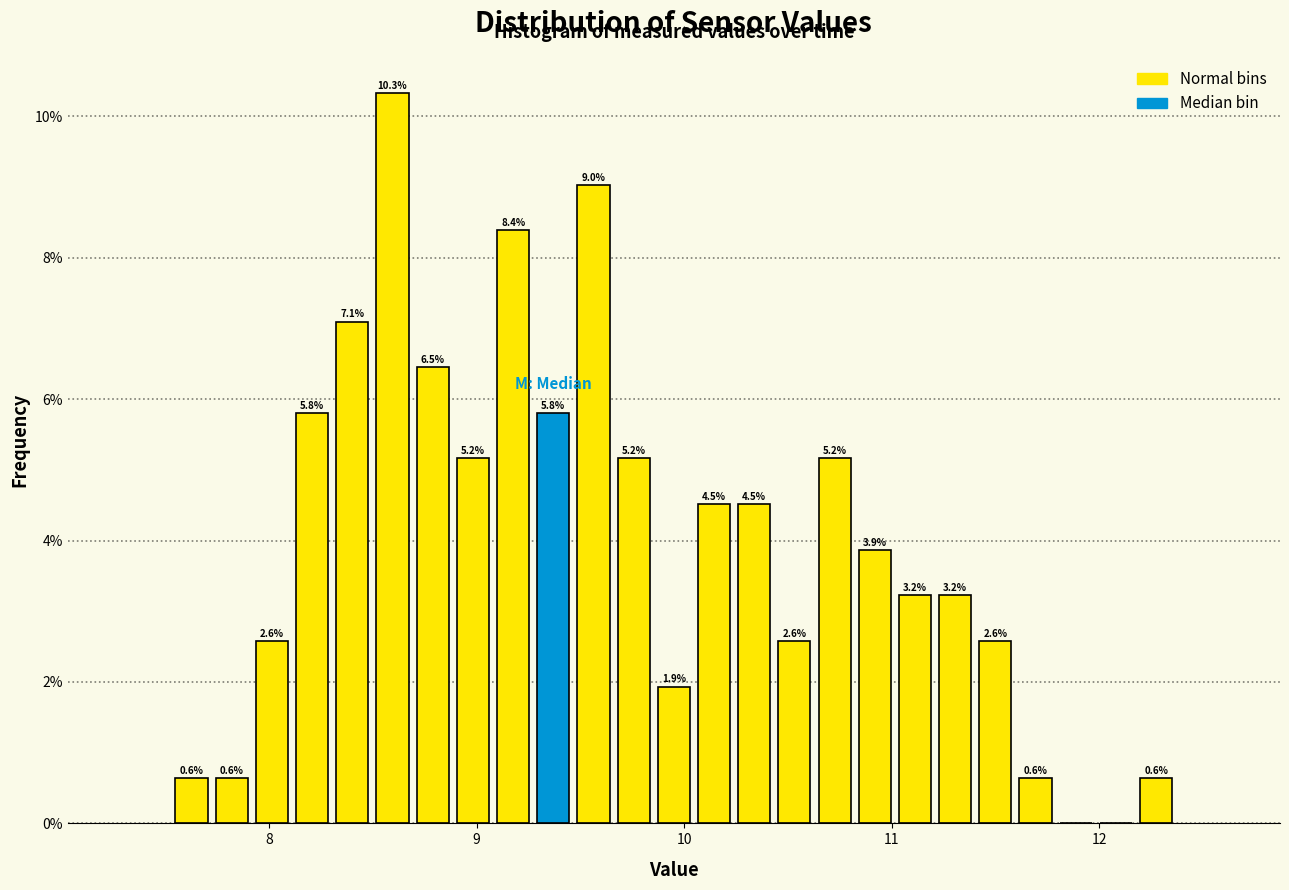

Around what value on the x-axis is the tallest bar? Give the approximate position of its centre, as read against the axis.

8.6